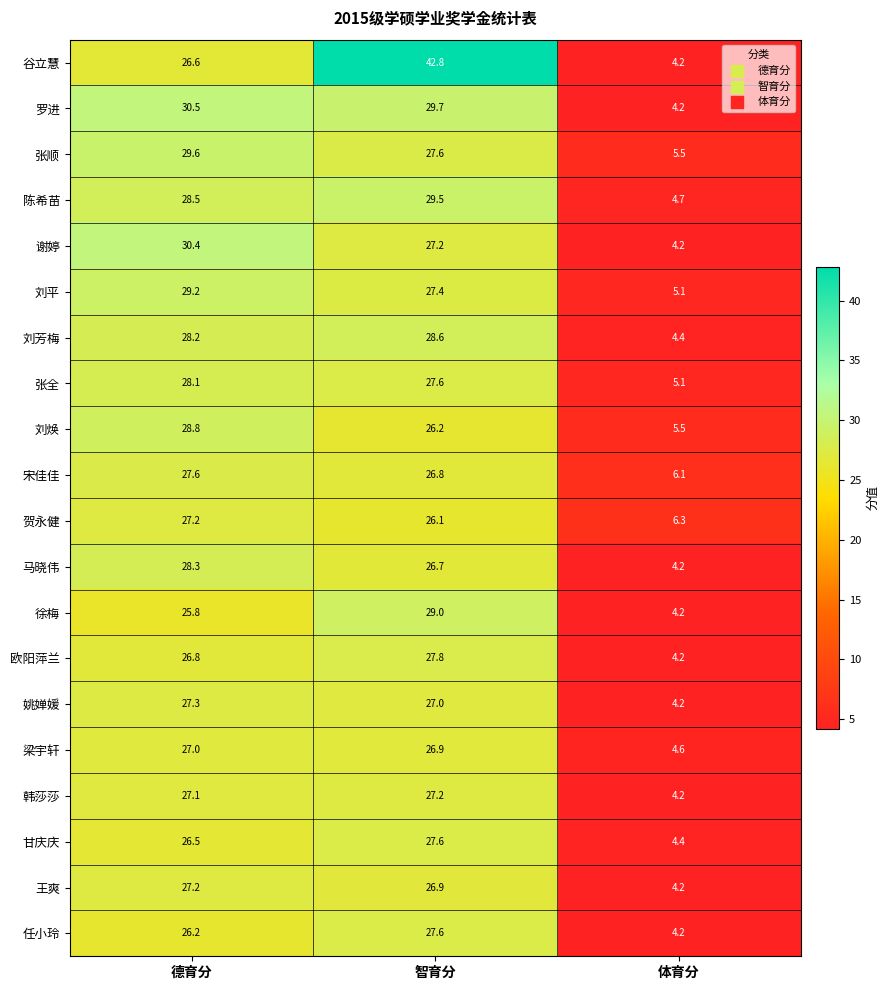

What is the maximum value shown in the chart?

42.8